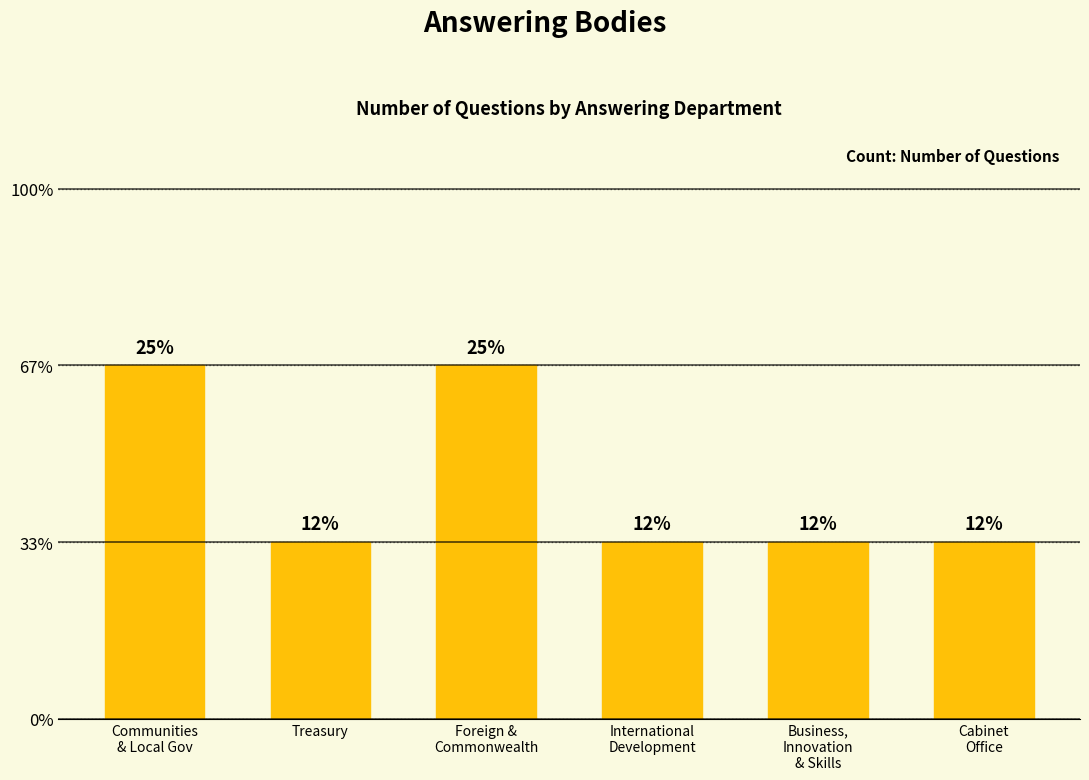

True or false: the data shows 2 at Communities
& Local Gov.

True